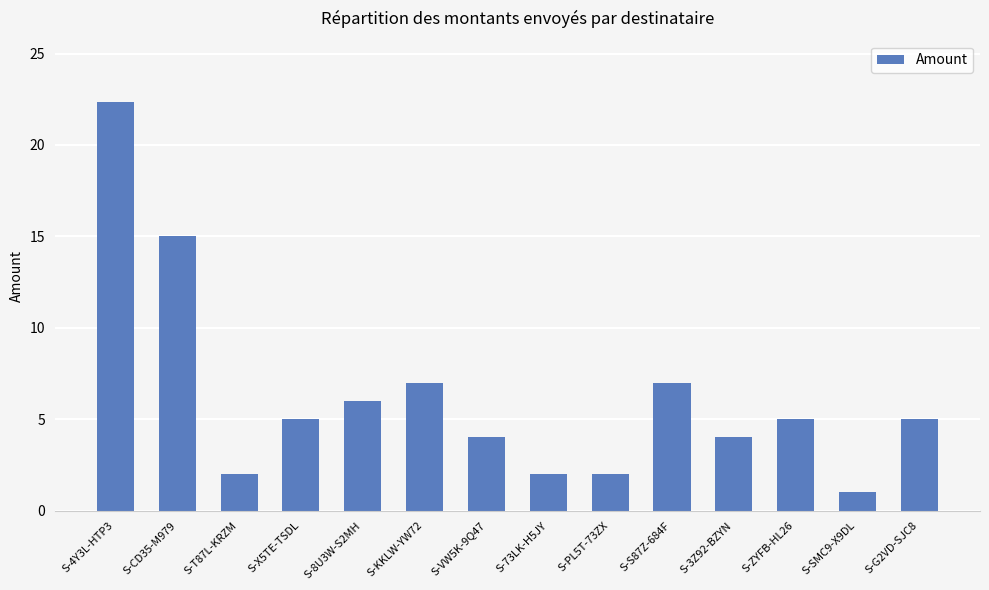

What is the difference between the maximum and minimum values?

21.3